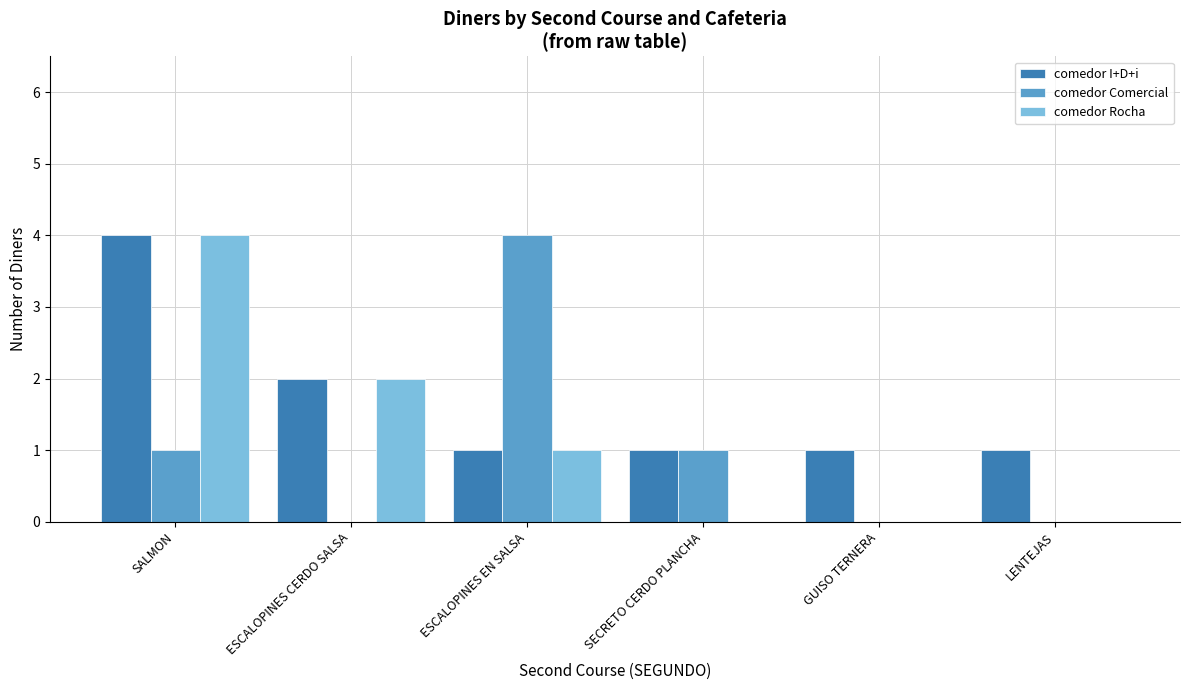

The value of comedor Comercial at SALMON is 1. True or false?

True